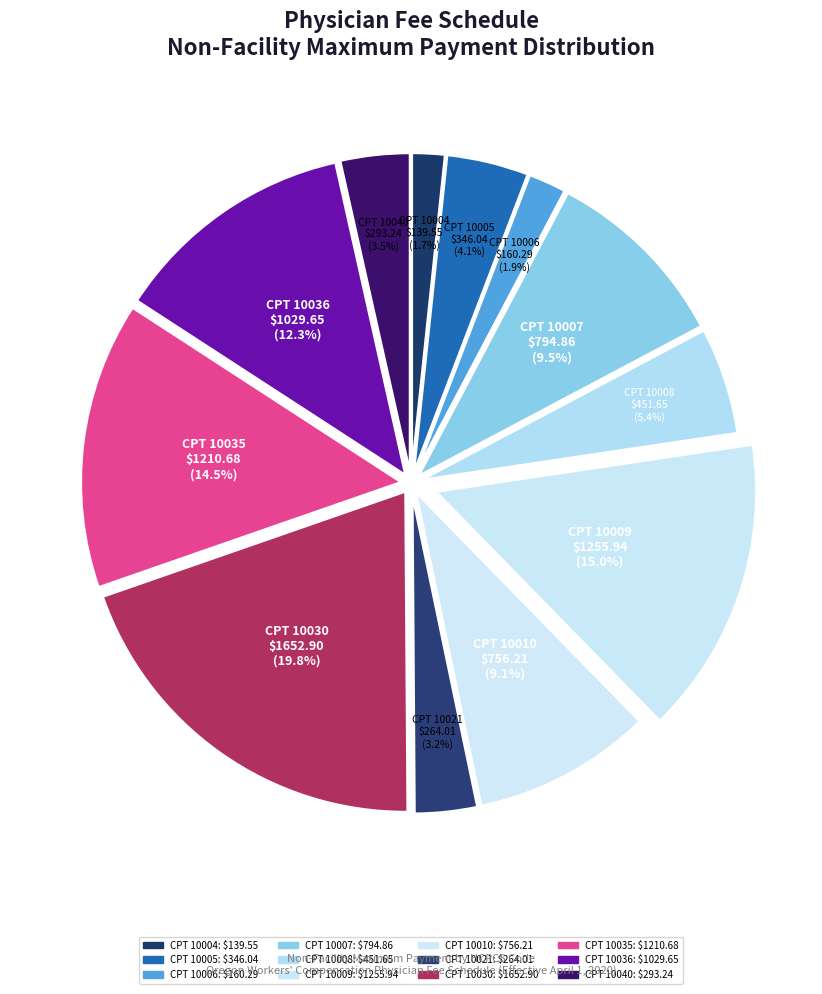

How many slices are in this pie chart?

12